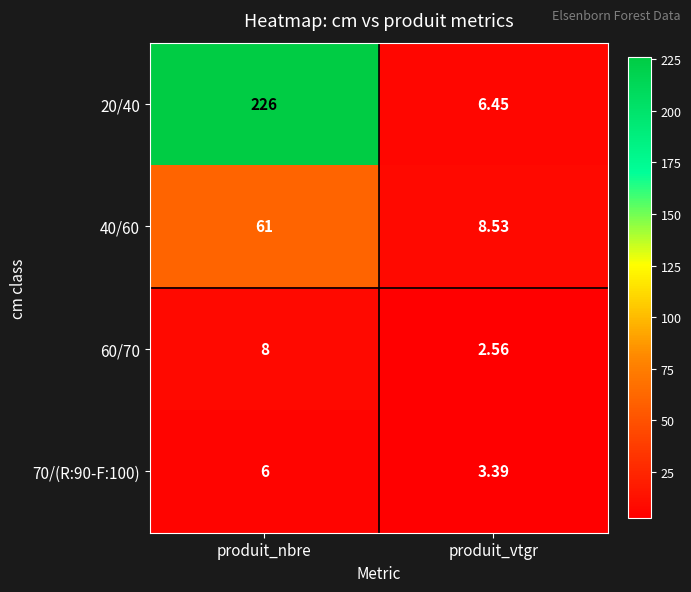

At which label does 60/70 reach its peak?

produit_nbre